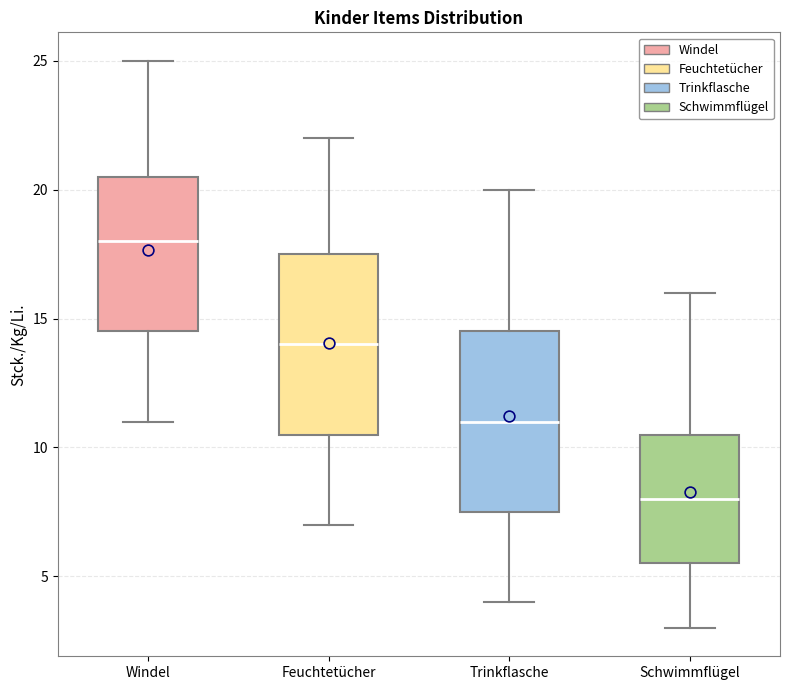

Where is the upper edge of the box for Feuchtetücher on the y-axis? The values are not printed on the chart, so give them approximately, as read against the axis.

17.5